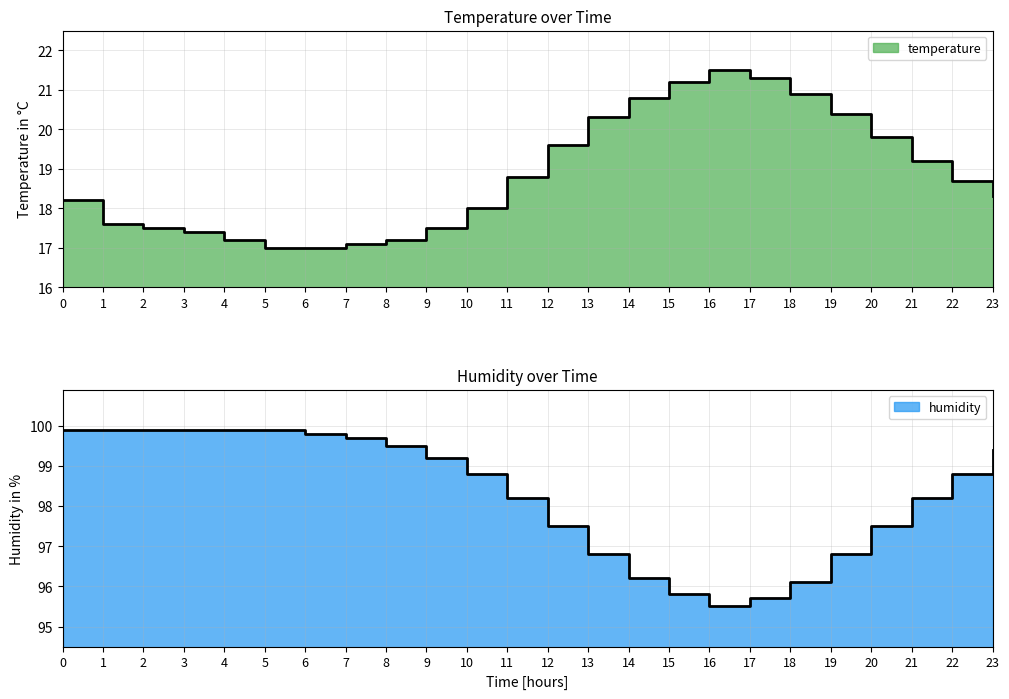

Which series has the largest range (max minus min)?

temperature